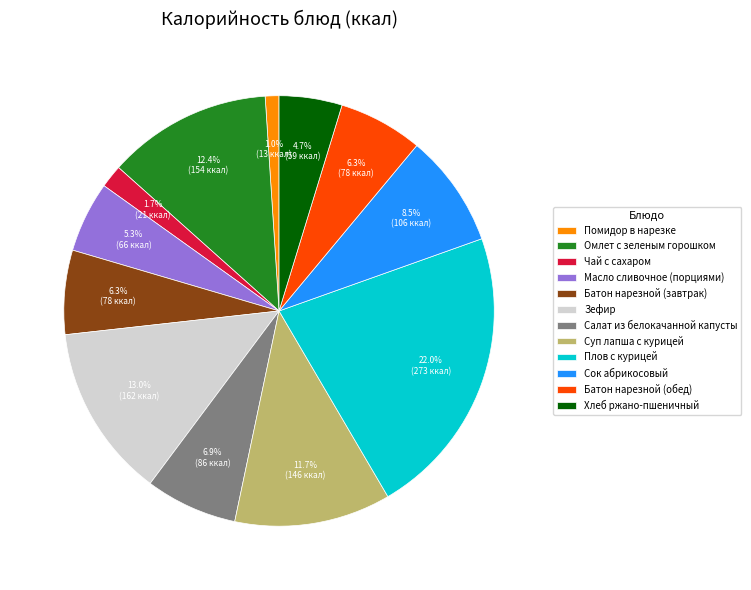

How much of the chart is everything except Батон нарезной (завтрак)?

93.7%